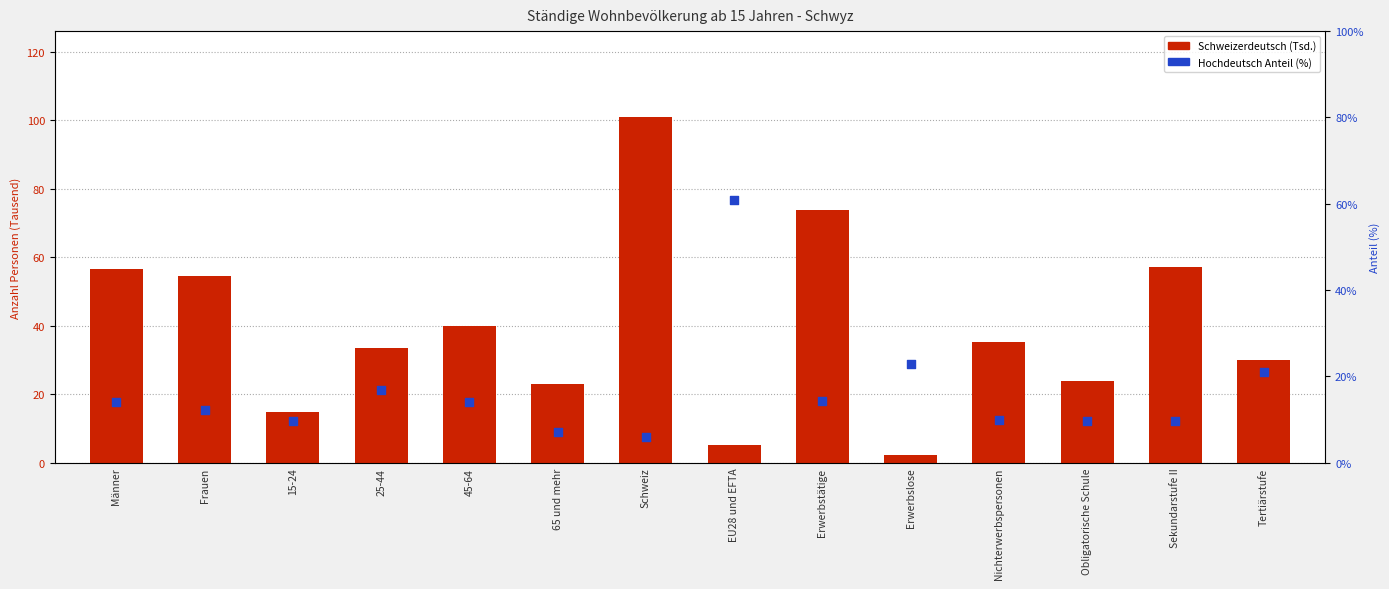

What is the total value across all series at Nichterwerbspersonen?

45.0